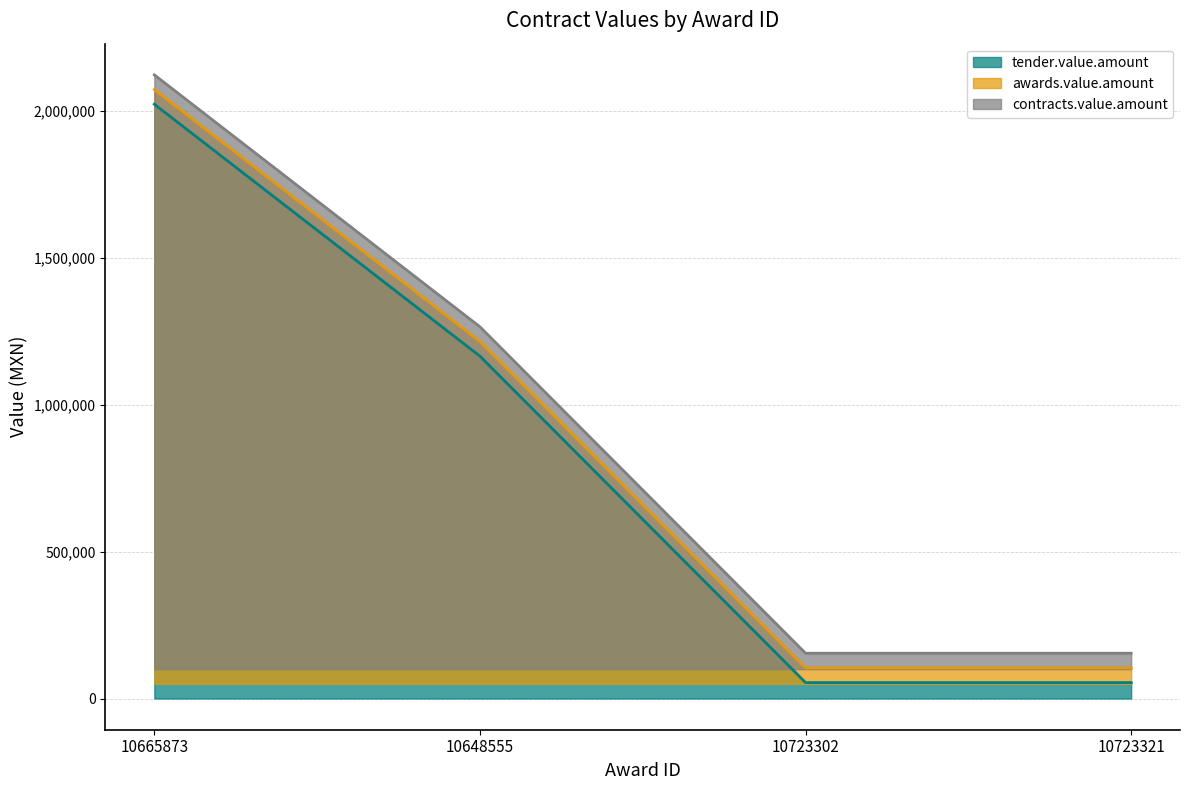

What is the total value across all series at 10665873?

6219129.2